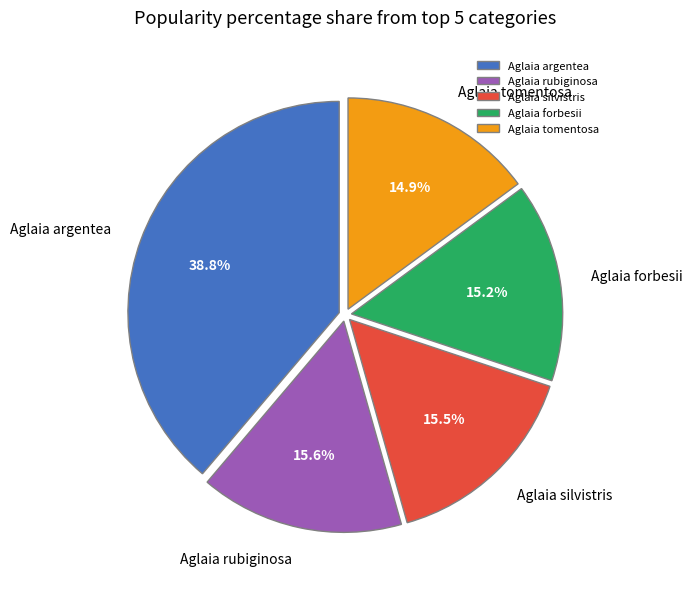

To the nearest percent, what is the difference between the largest and smallest slice percentages?

24%